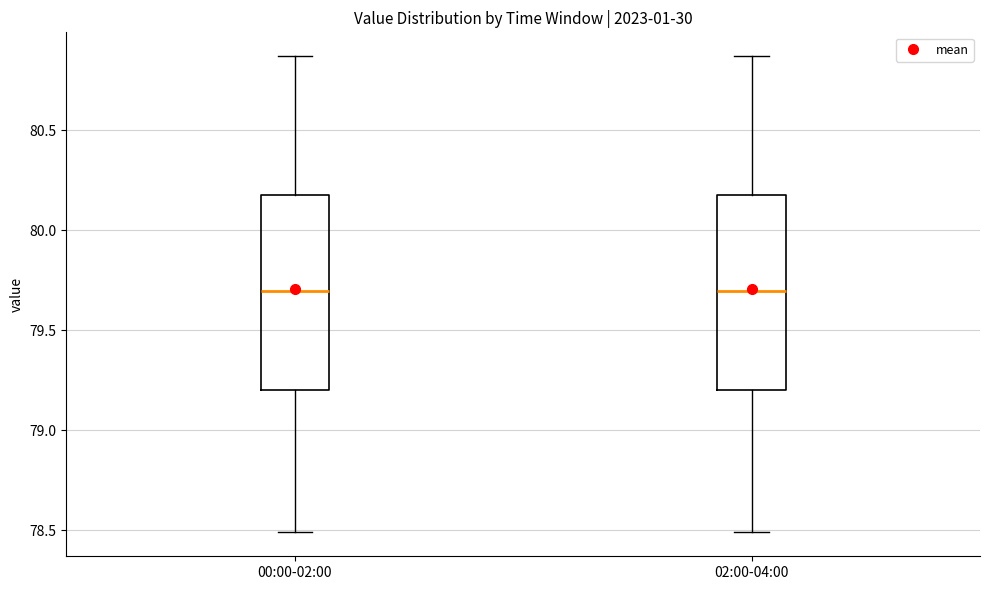

Where is the lower edge of the box for 02:00-04:00 on the y-axis? The values are not printed on the chart, so give them approximately, as read against the axis.

79.20